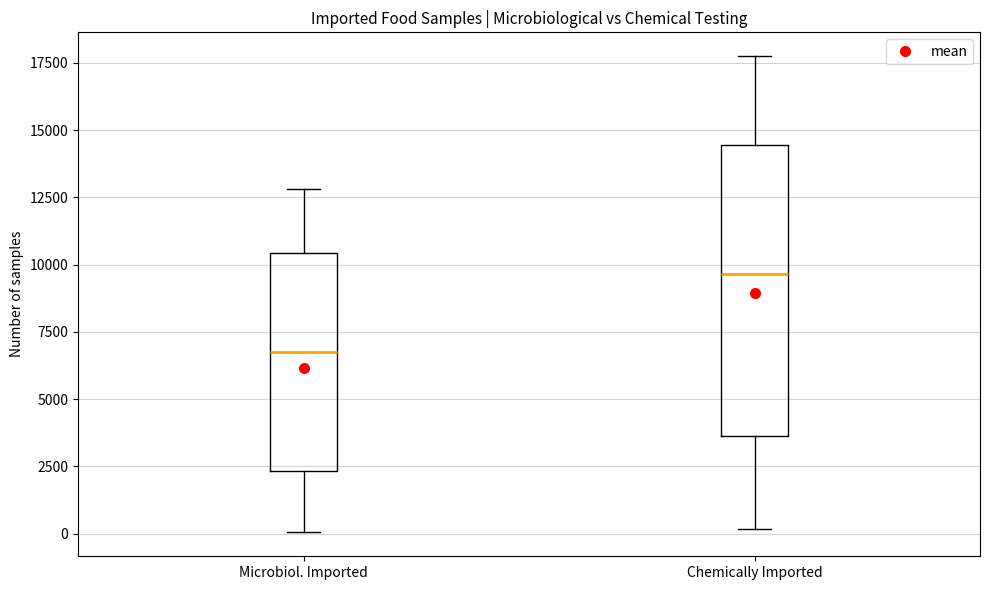

Which box is the tallest, from its lower edge to its upper edge?

Chemically Imported